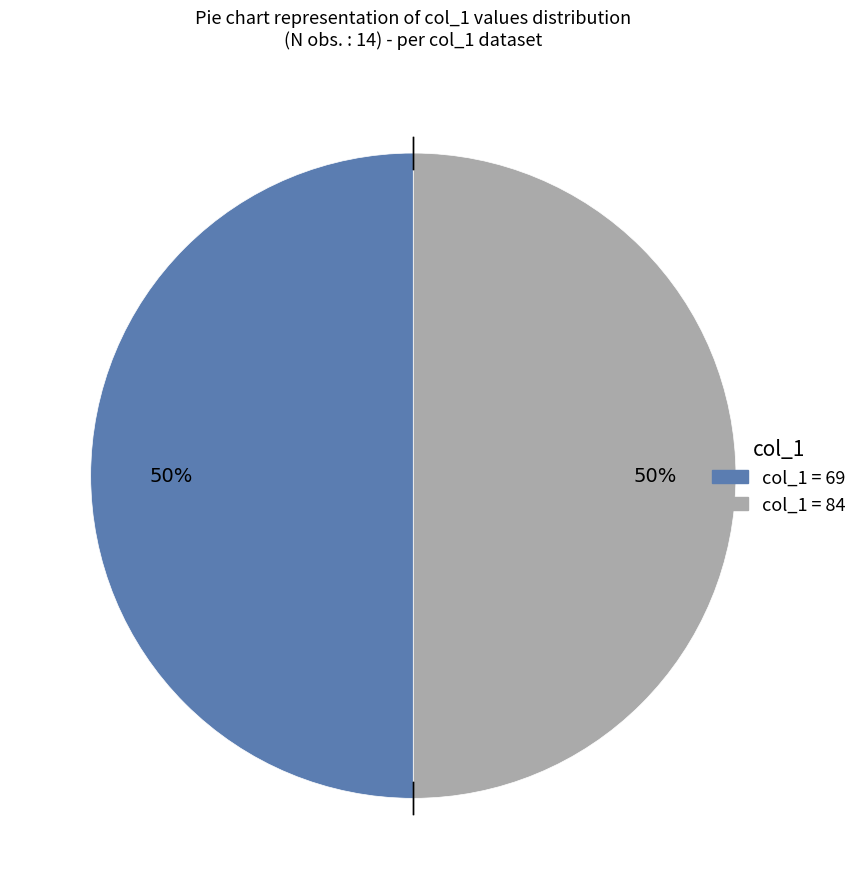

To the nearest percent, what is the average slice percentage?

50%